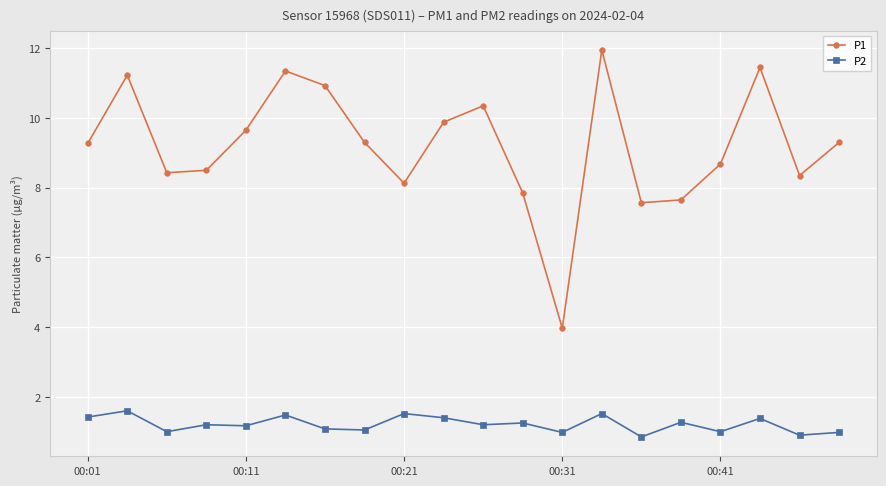

What is the value of the P2 point at the 2nd from the left?

1.6